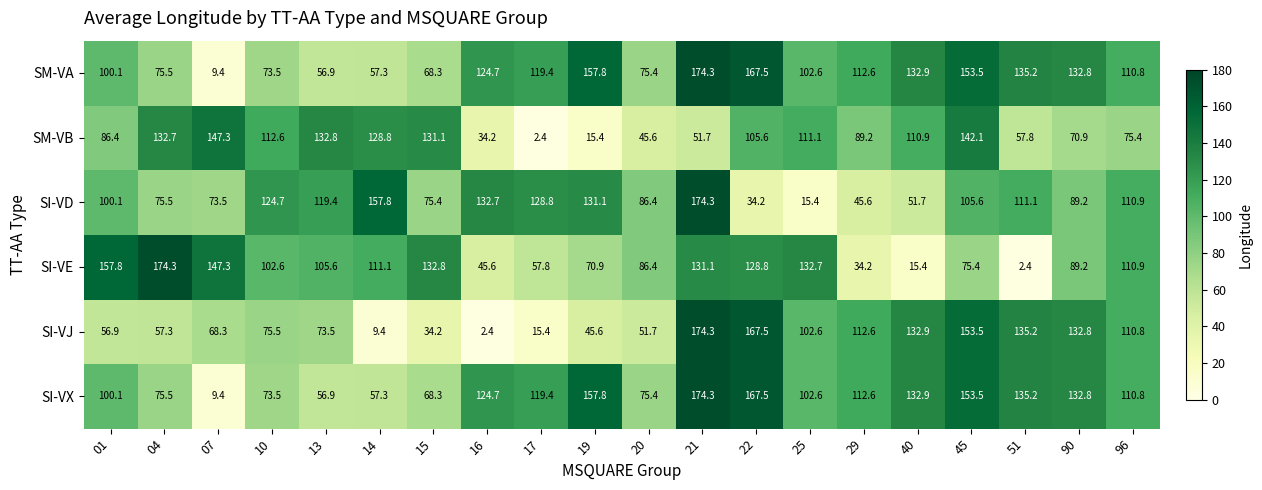

The SI-VX series shows 30.0 at 04. True or false?

False